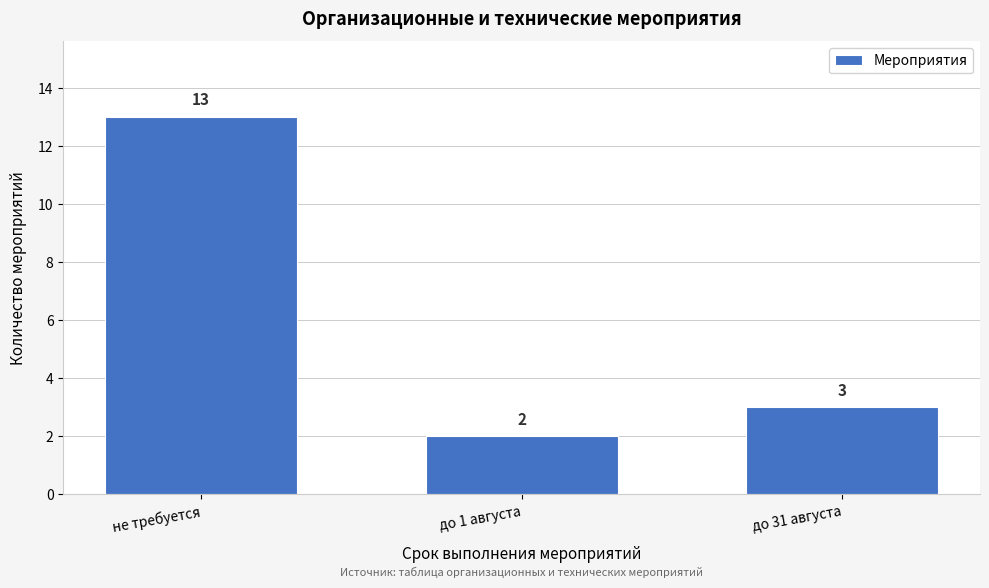

Reading left to right, list all the values displayed in this chart.

13	2	3